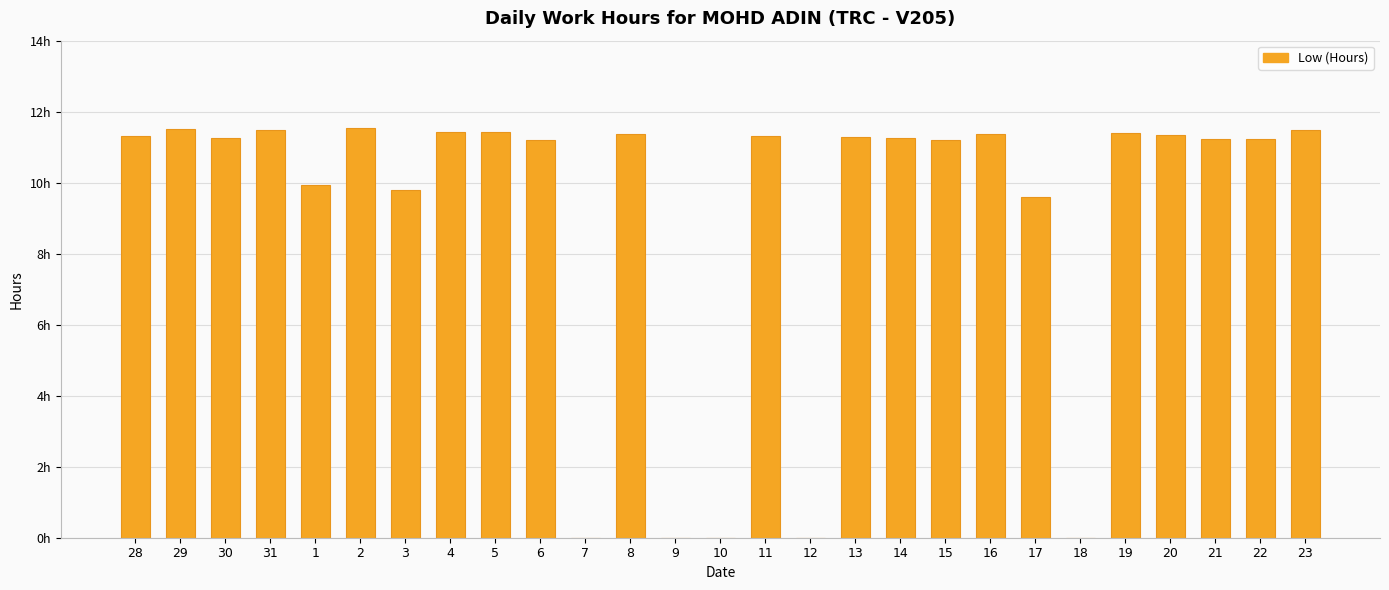

What is the change in value from 4 to 14?

-0.2